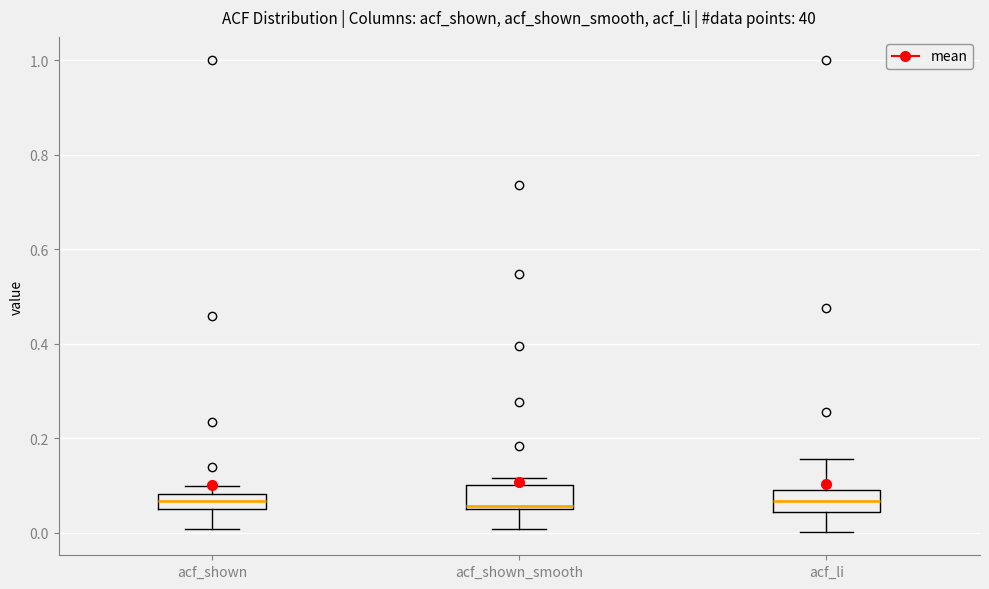

Reading left to right, read every box against the y-axis: the position of its median line, the range the box covers, and the ends of its whiskers. The values are not printed on the chart, so give them approximately, as read against the axis.

acf_shown: median 0.06 (inside the box), box 0.06 to 0.08, whiskers 0.00 to 0.10
acf_shown_smooth: median 0.06, box 0.06 to 0.10, whiskers 0.00 to 0.12
acf_li: median 0.06, box 0.04 to 0.10, whiskers 0.00 to 0.16